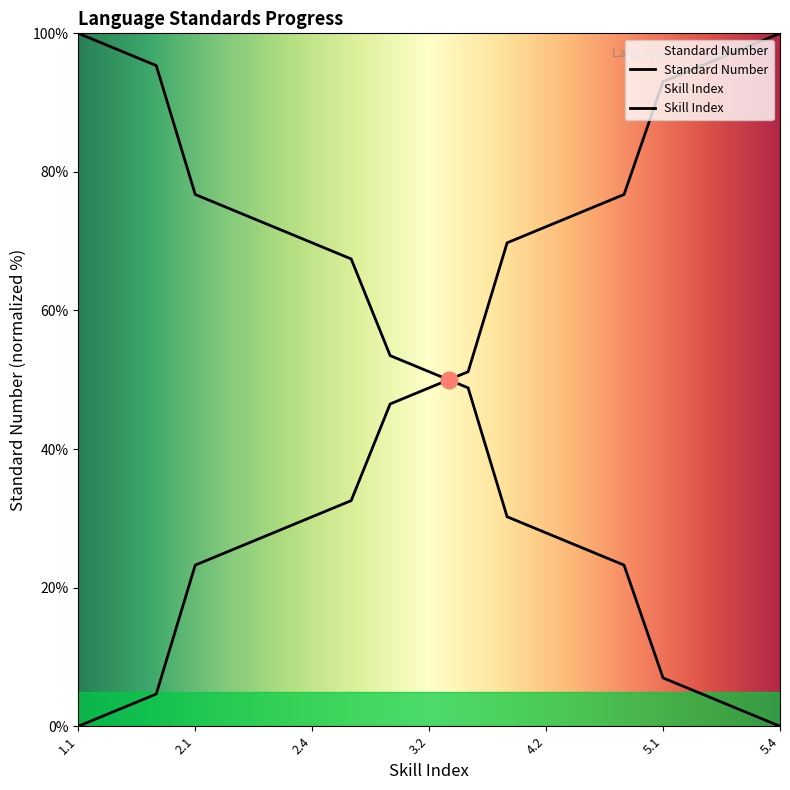

Read the Standard Number value at 5.4.

100.0